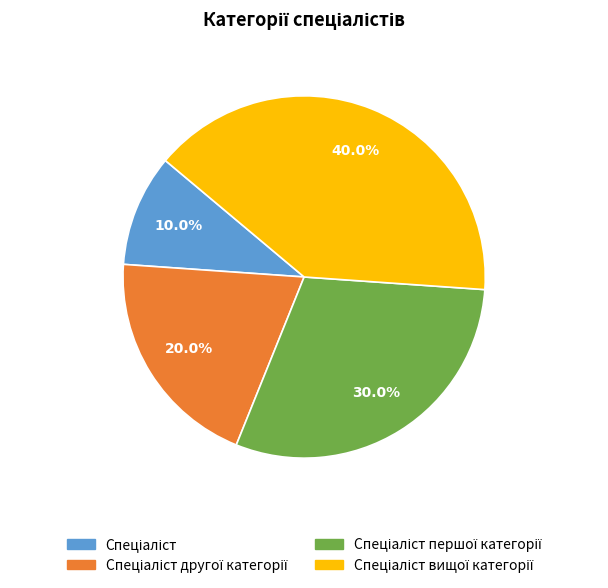

Is there a majority slice in this chart?

No